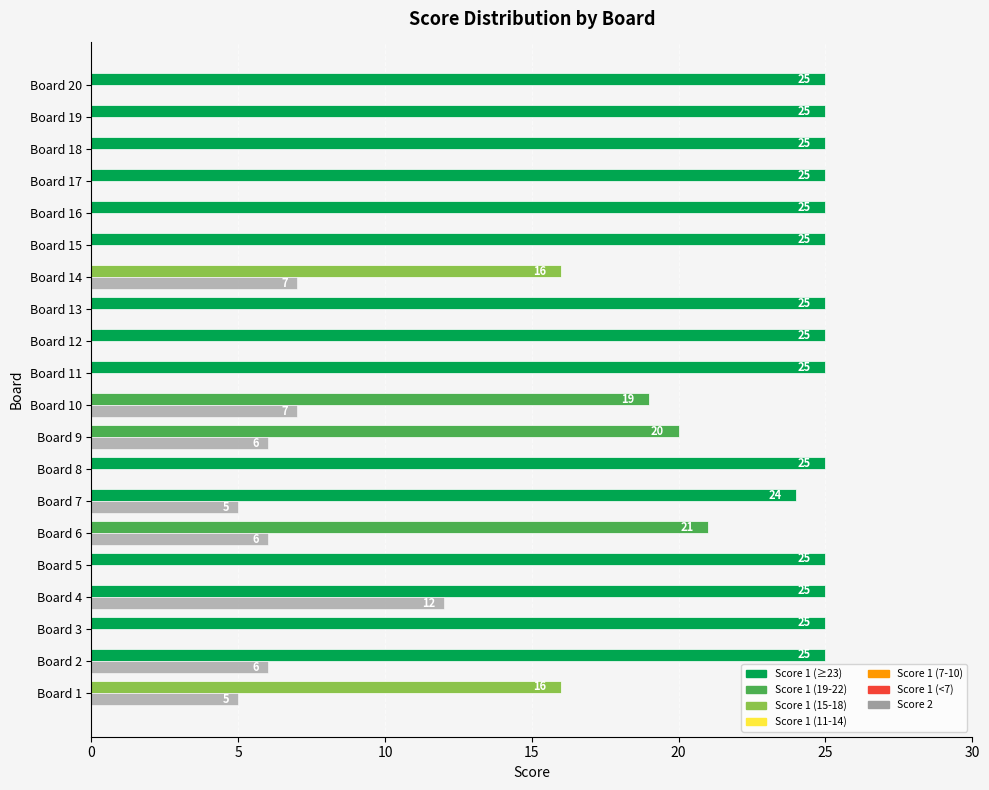

At which category is the sum across all series the highest?

Board 4